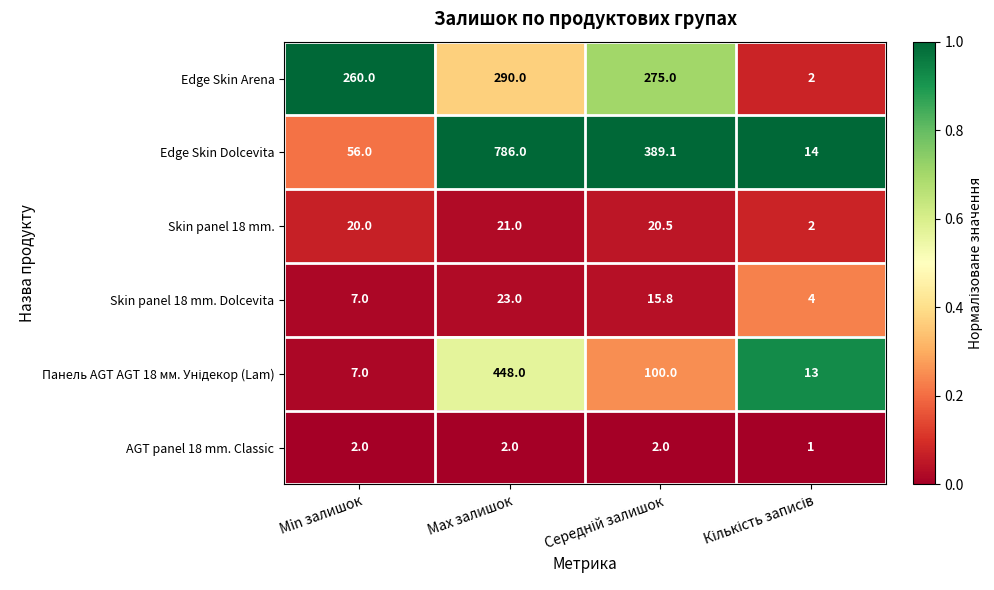

Which series has the largest range (max minus min)?

Edge Skin Dolcevita